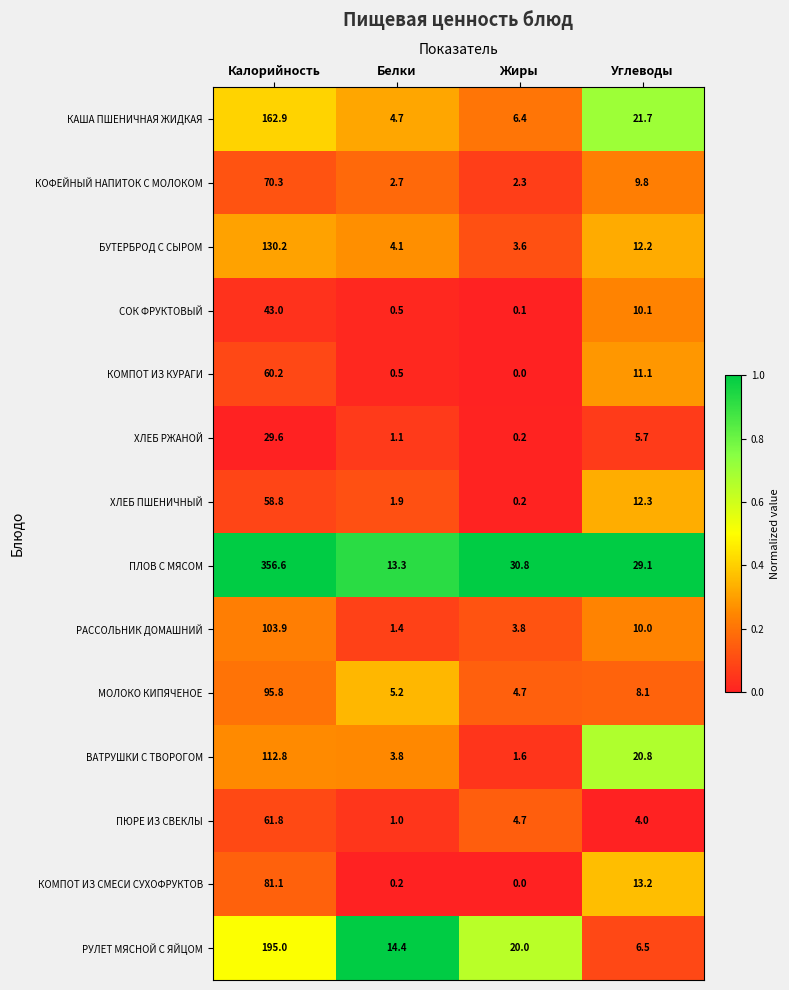

At which category is the sum across all series the highest?

Калорийность